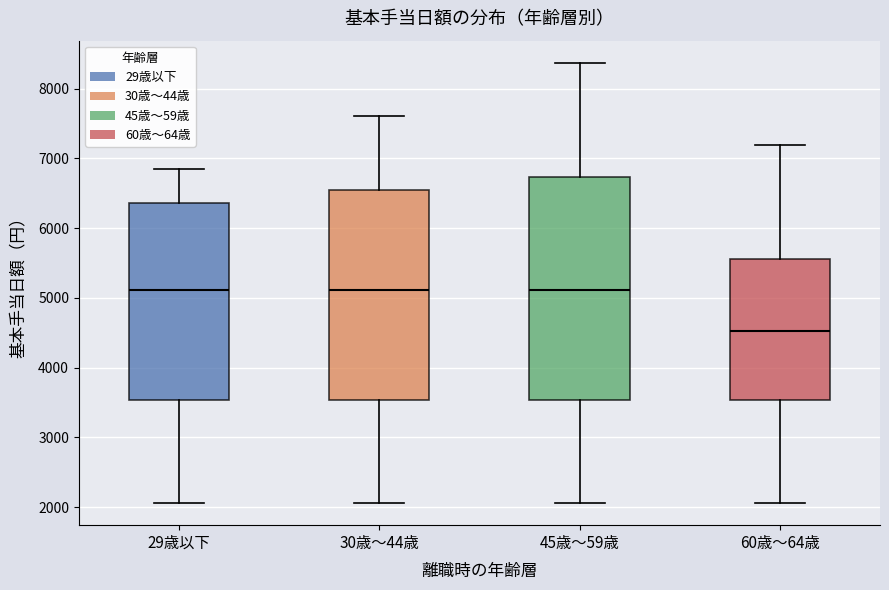

Comparing the boxes themselves (not the whiskers), which one is the tallest?

45歳～59歳